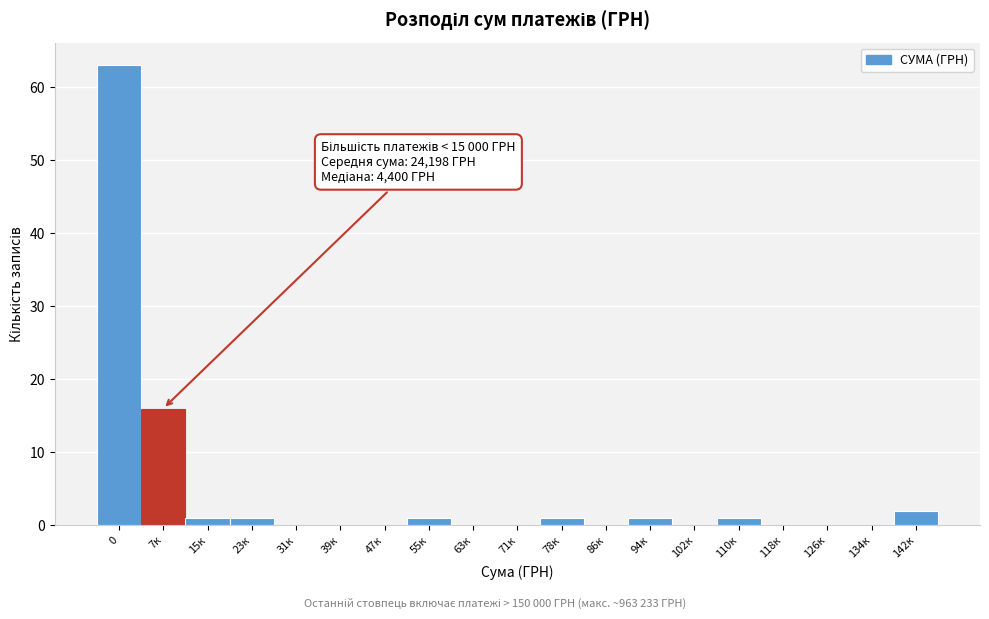

Reading left to right, what are all the values shown in this chart?

0=63	7к=16	15к=1	23к=1	31к=0	39к=0	47к=0	55к=1	63к=0	71к=0	78к=1	86к=0	94к=1	102к=0	110к=1	118к=0	126к=0	134к=0	142к=2